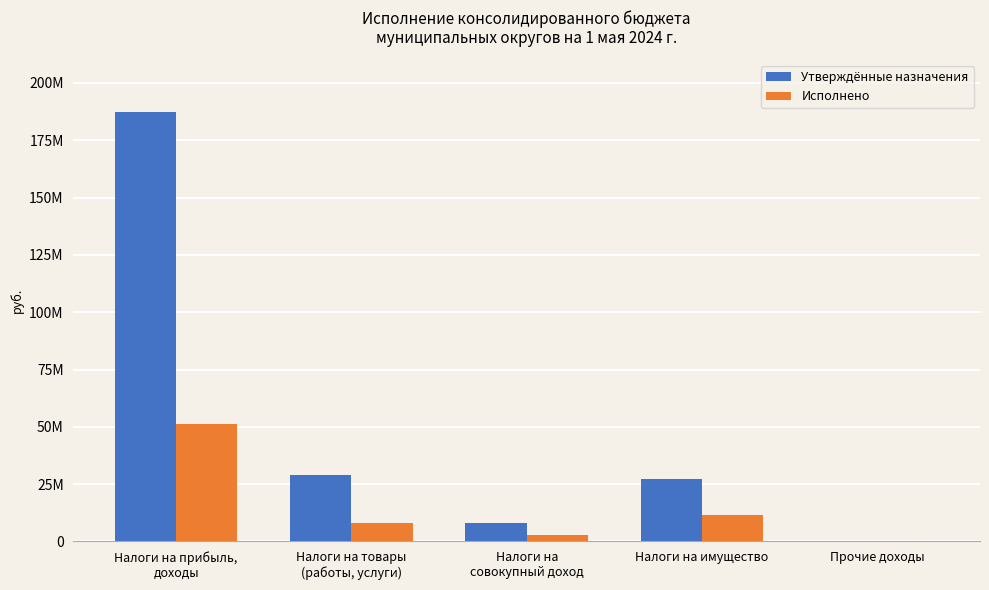

Reading left to right, what are all the values shown in this chart?

Утверждённые назначения: 187337000.0	29200000.0	8110000.0	27050576.0	0.0
Исполнено: 51021167.1	8074389.1	2818117.1	11649553.2	0.0